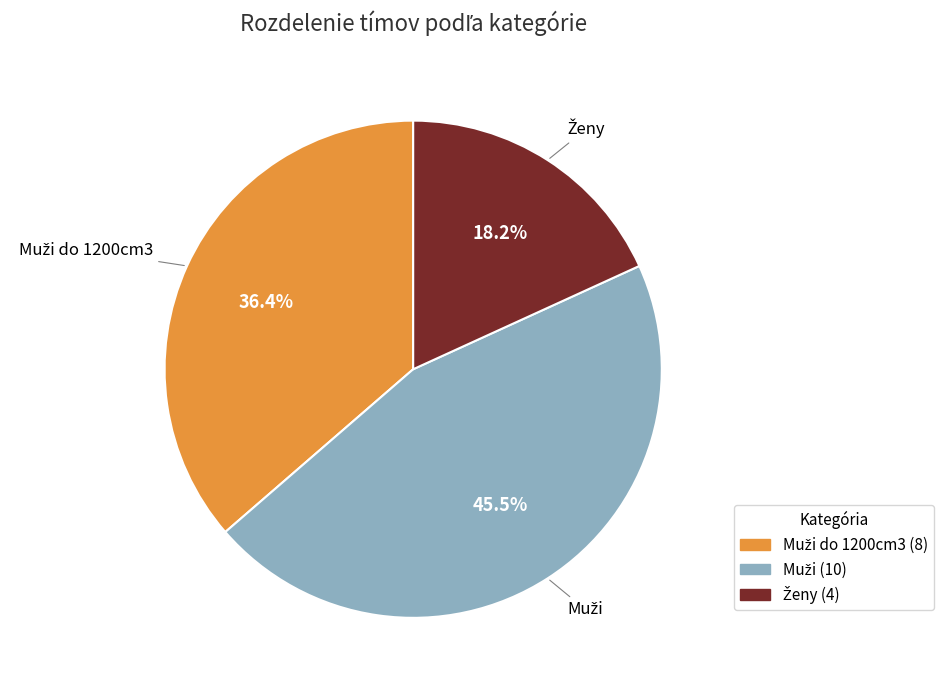

Count the number of slices in the pie.

3